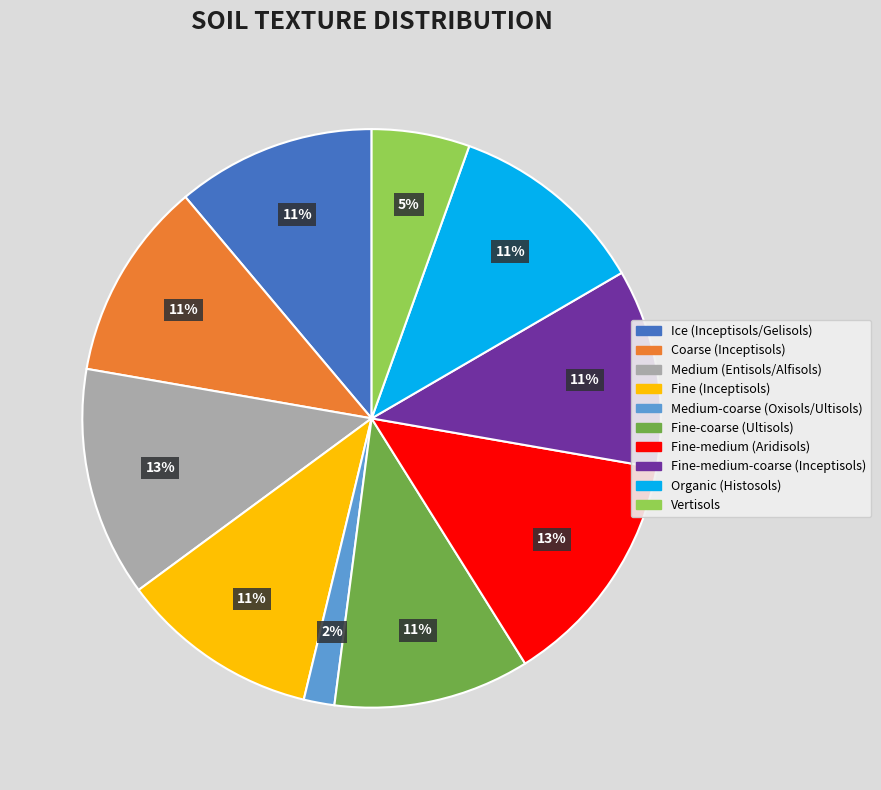

To the nearest percent, what is the combined percentage of Fine (Inceptisols) and Organic (Histosols)?

22%